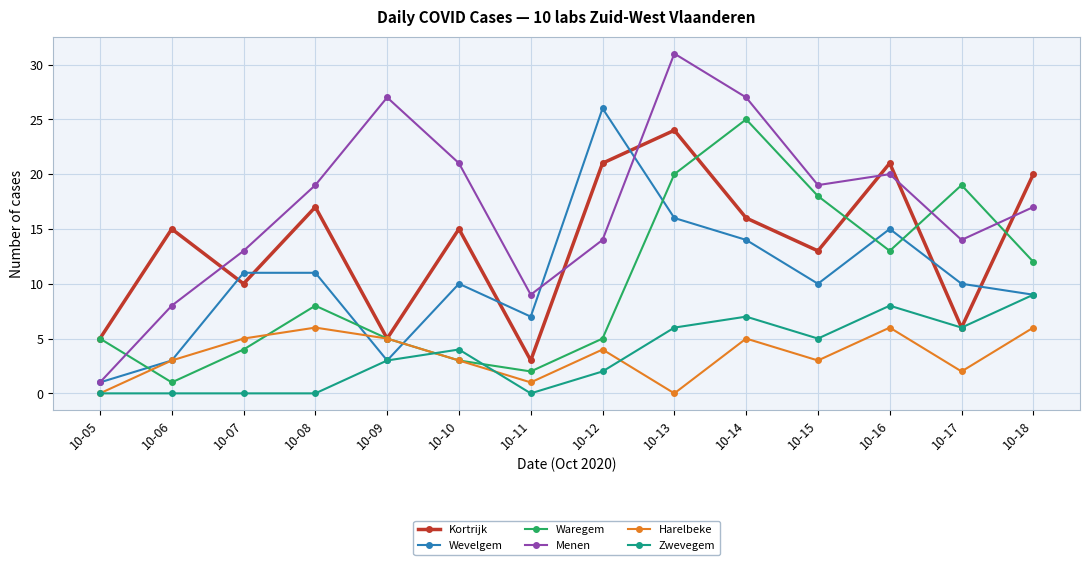

Rank the series at 10-13 from lowest to highest value.

Harelbeke, Zwevegem, Wevelgem, Waregem, Kortrijk, Menen